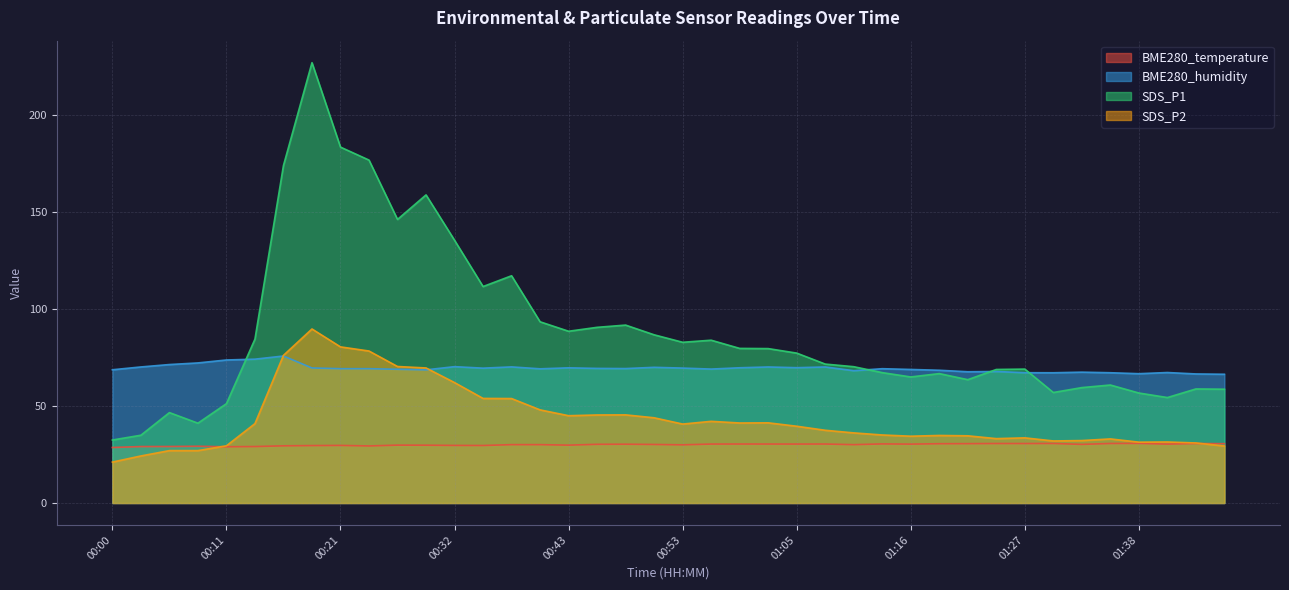

Which label corresponds to the largest value in the chart?

00:19